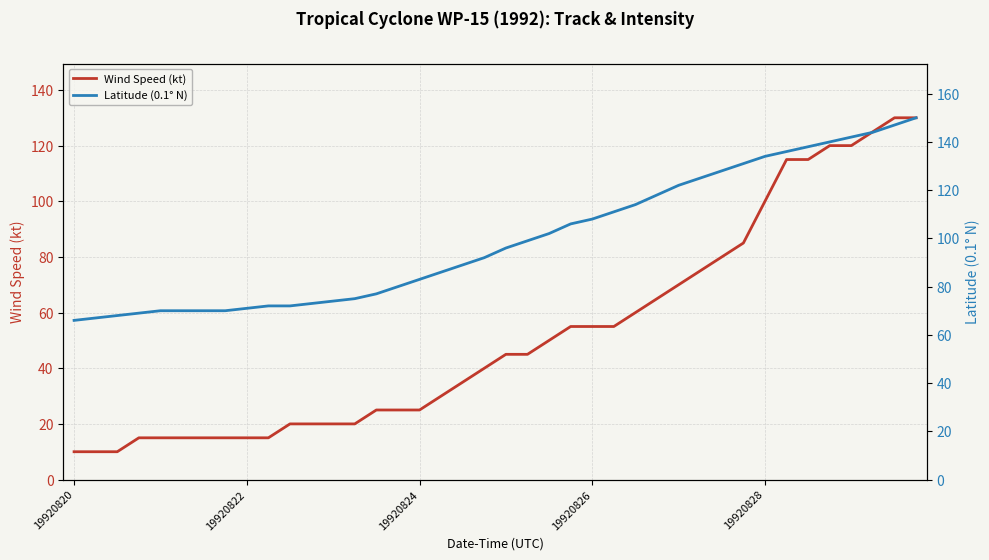

What is the highest value of the Wind Speed (kt) series?

130